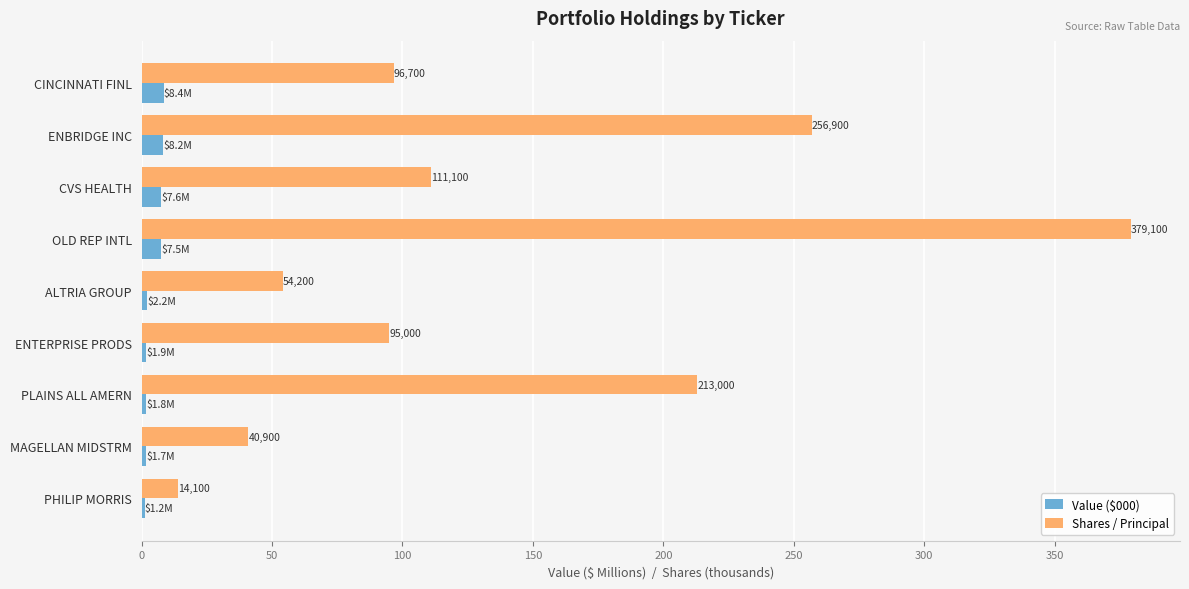

What are all the series names shown in the legend?

Value ($000), Shares / Principal